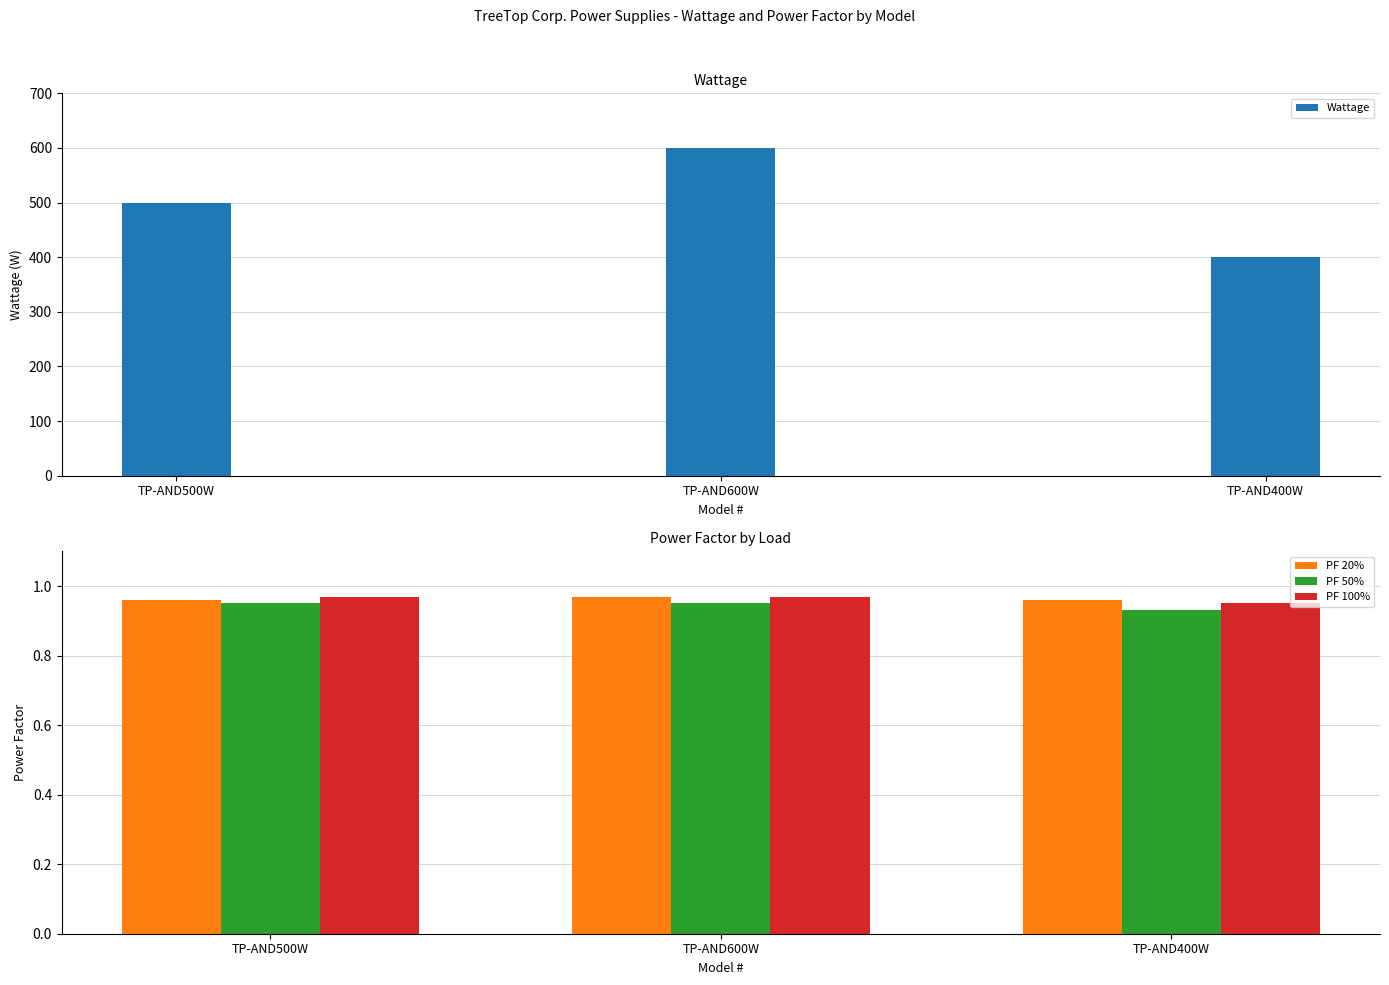

What is the greatest value displayed?

600.0